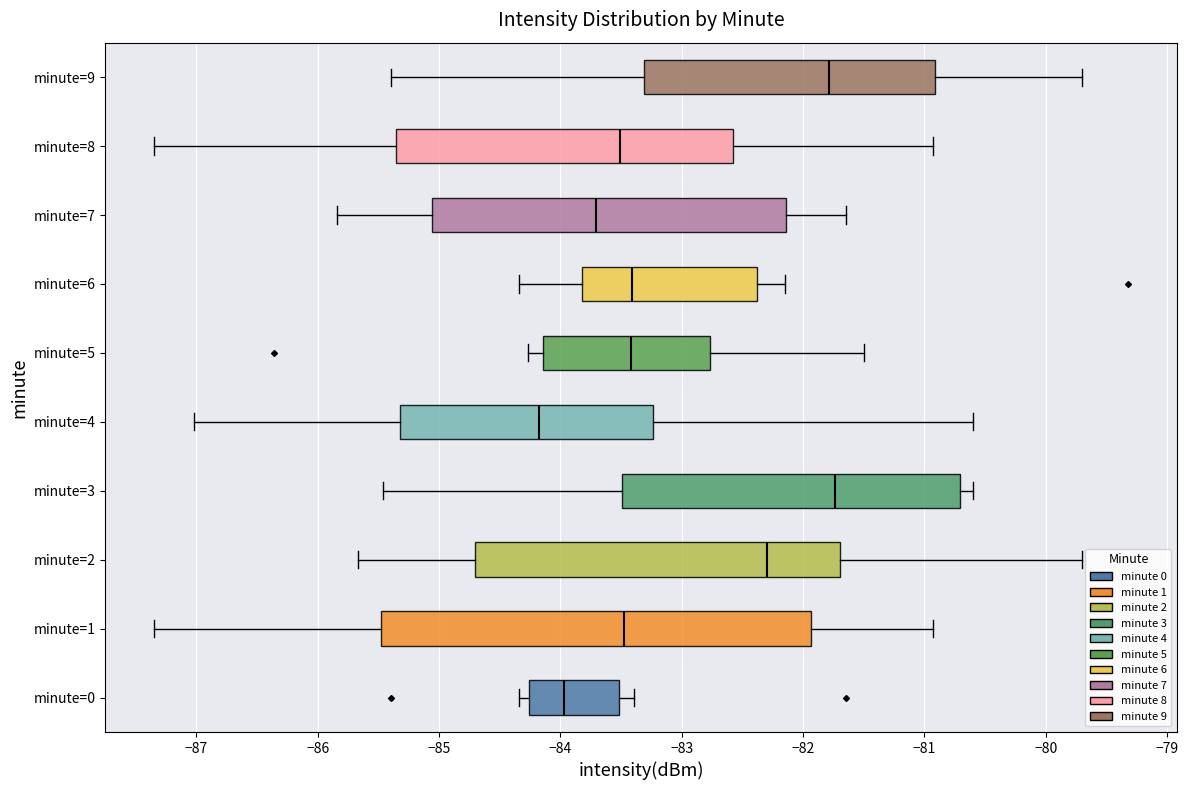

Comparing the boxes themselves (not the whiskers), which one is the widest?

minute=1